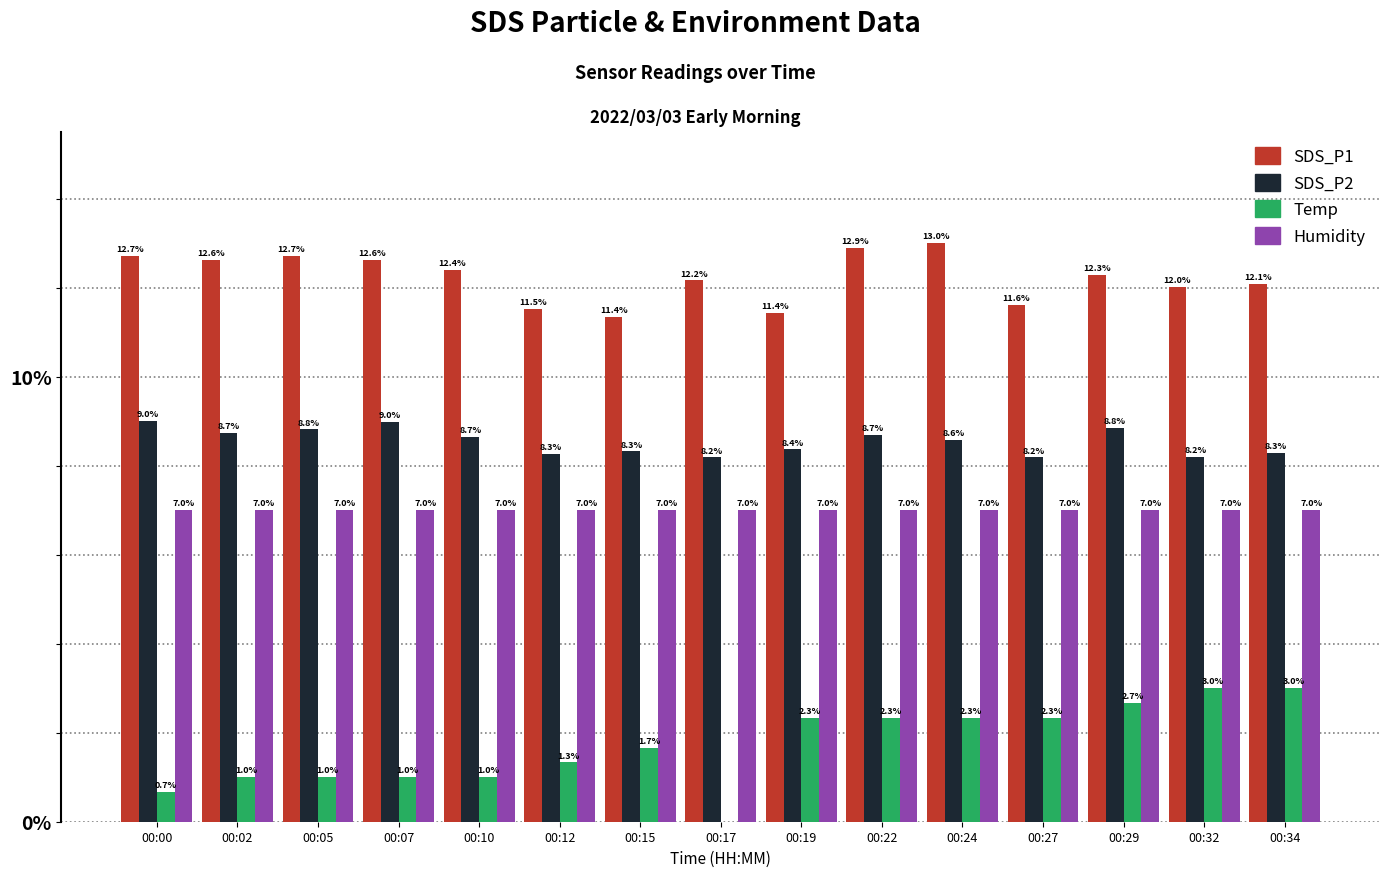

What is the approximate value of SDS_P1 at 00:12?

11.5